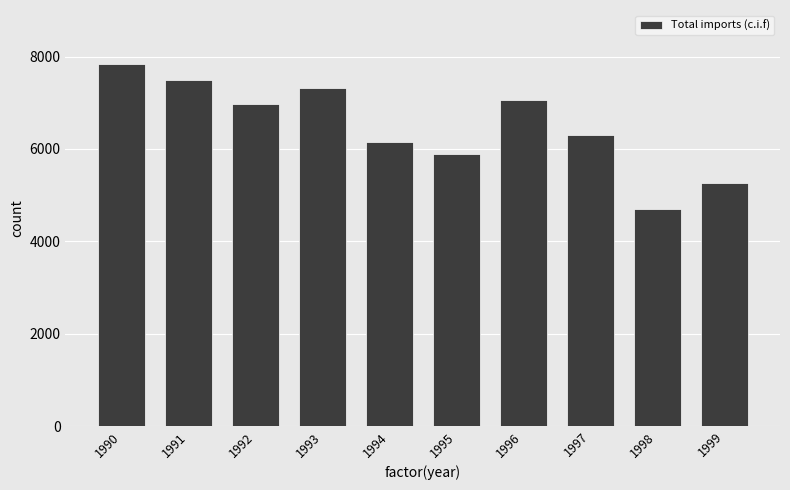

Reading left to right, extract all data points from this chart.

7834	7499	6966	7328	6148	5892	7058	6303	4689	5256